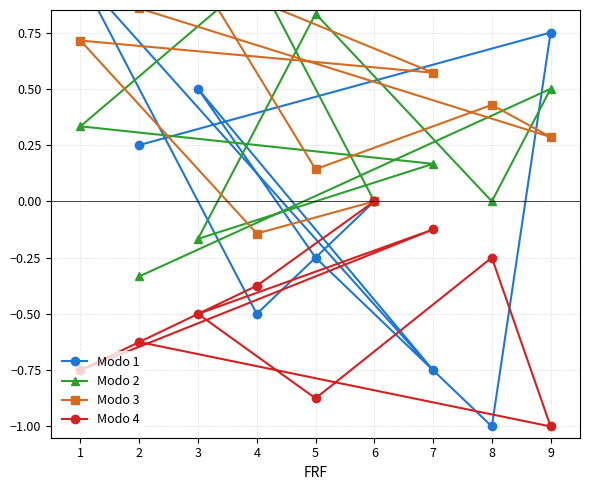

What is the average value of the Modo 3 series?

0.4